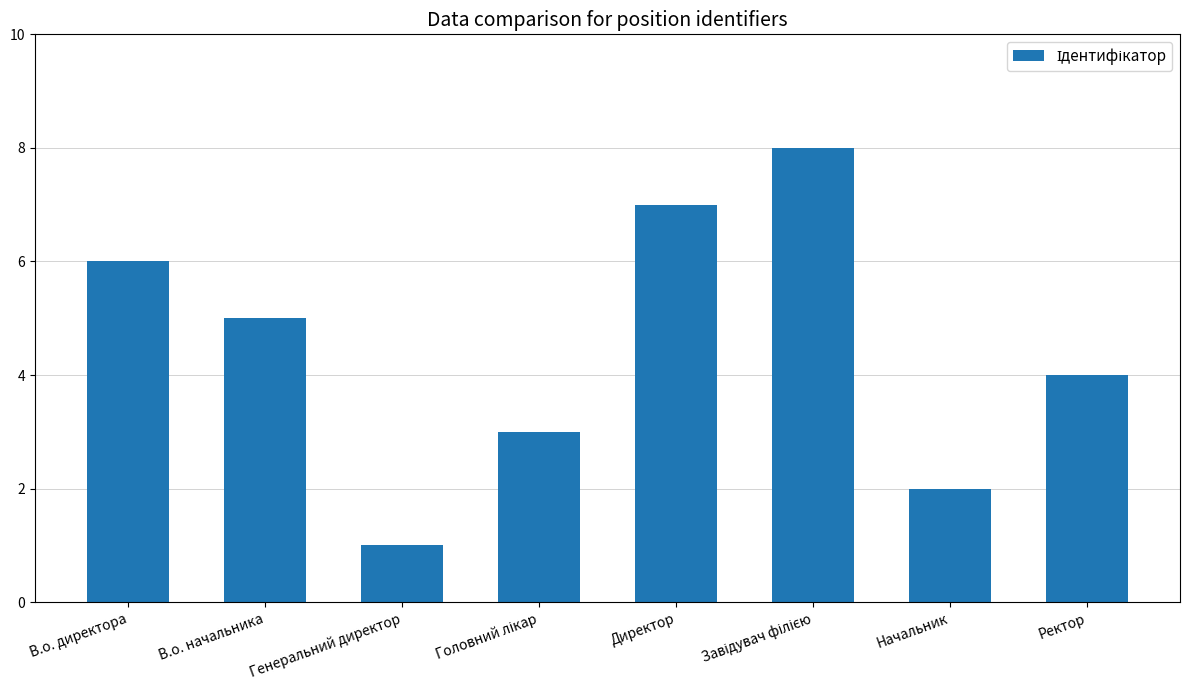

What is the change in value from Генеральний директор to Начальник?

+1